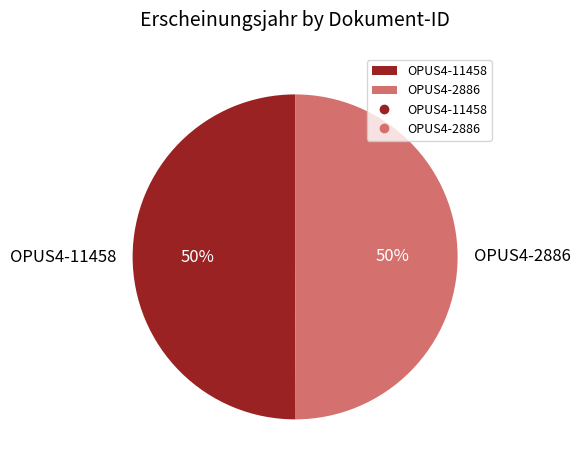

Approximately how many times larger is the value at OPUS4-2886 compared to OPUS4-11458?

1.0